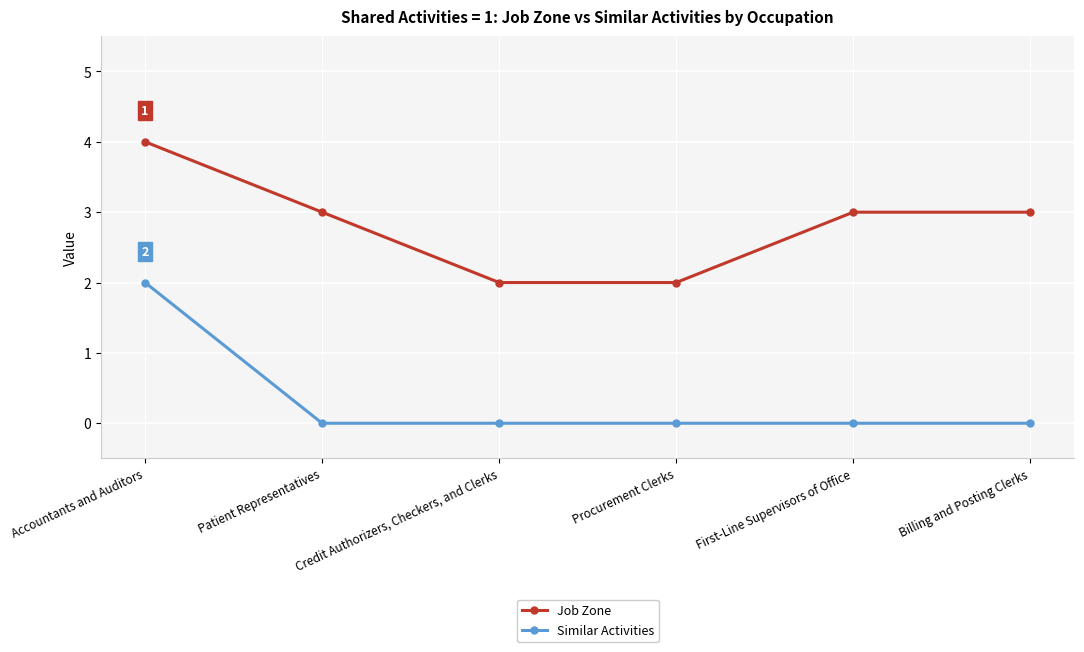

Reading left to right, transcribe all the data shown in this chart.

Job Zone: Accountants and Auditors=4	Patient Representatives=3	Credit Authorizers, Checkers, and Clerks=2	Procurement Clerks=2	First-Line Supervisors of Office=3	Billing and Posting Clerks=3
Similar Activities: Accountants and Auditors=2	Patient Representatives=0	Credit Authorizers, Checkers, and Clerks=0	Procurement Clerks=0	First-Line Supervisors of Office=0	Billing and Posting Clerks=0